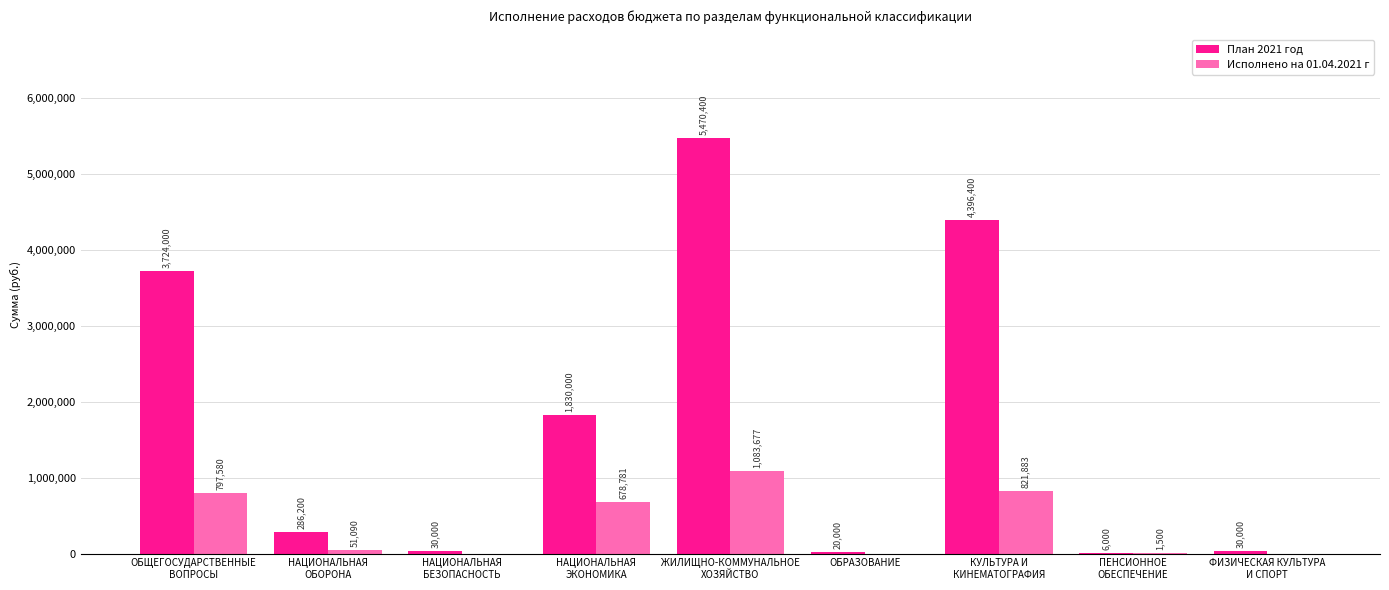

Is it true that План 2021 год equals 20000.0 at ОБРАЗОВАНИЕ?

True